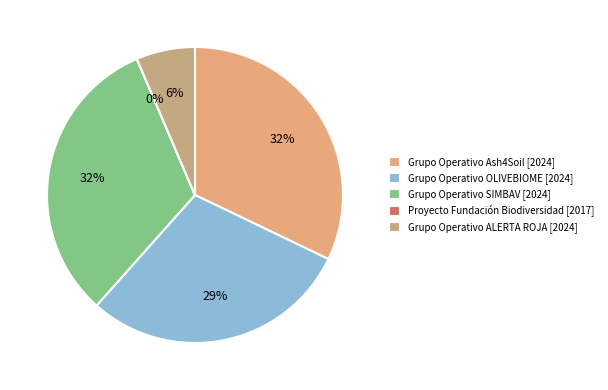

Is there a majority slice in this chart?

No